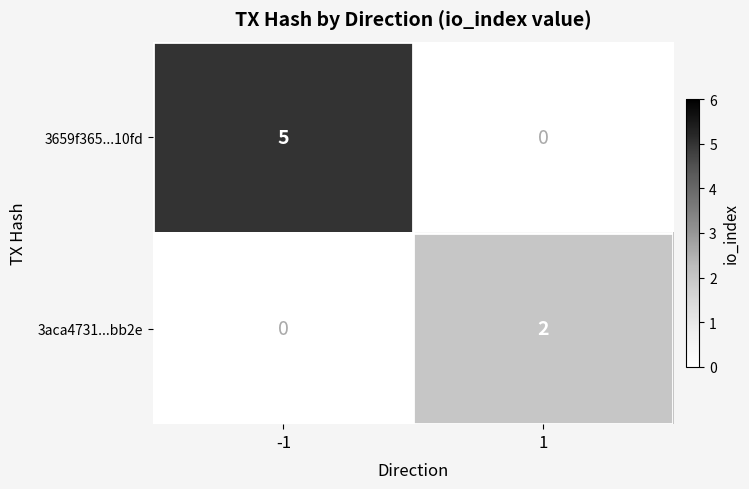

Which series has the largest total across all categories?

3659f365...10fd